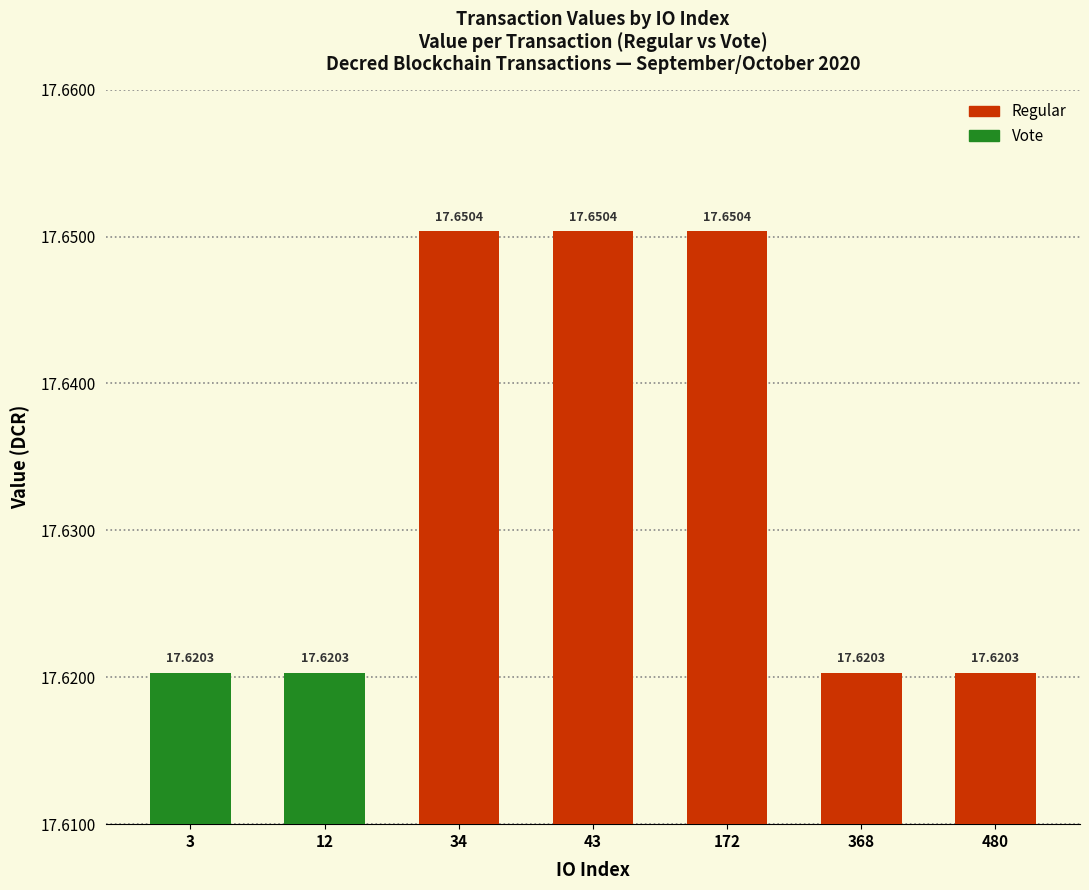

What is the sum of the values at 480 and 368?

35.2